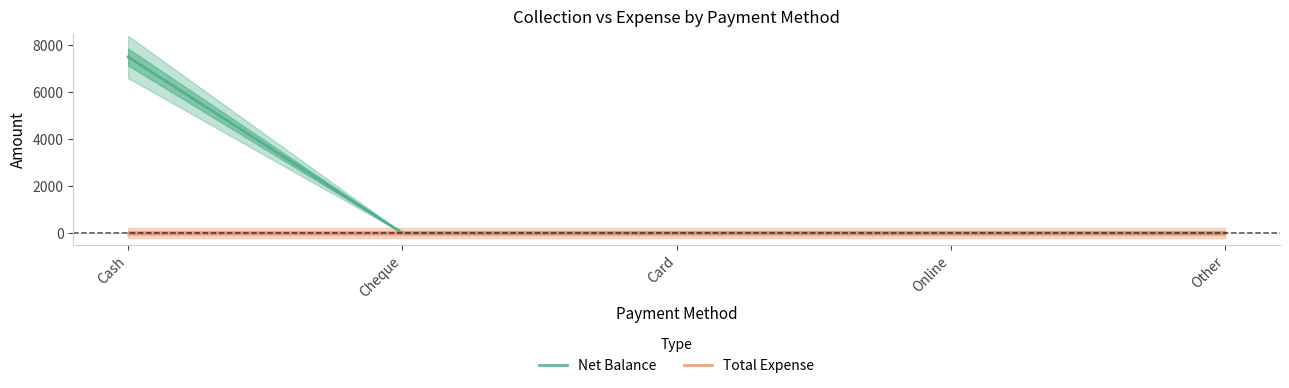

What is the label of the 1st point from the left?

Cash